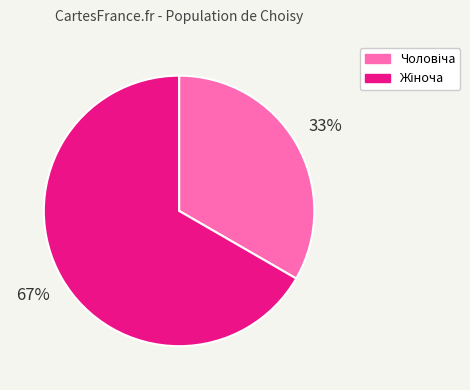

Is there a majority slice in this chart?

Yes